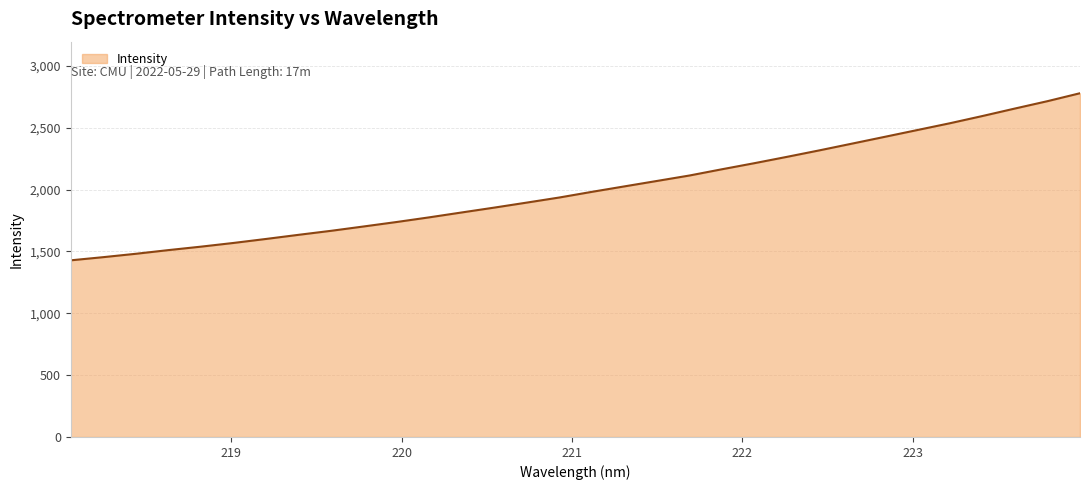

What is the maximum value shown in the chart?

2779.1